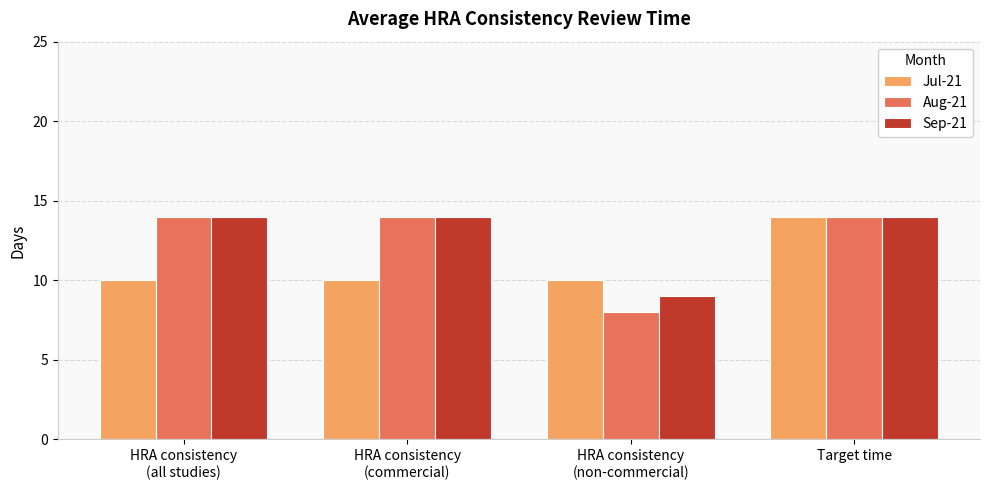

What is the difference between the highest and lowest values at HRA consistency
(all studies)?

4